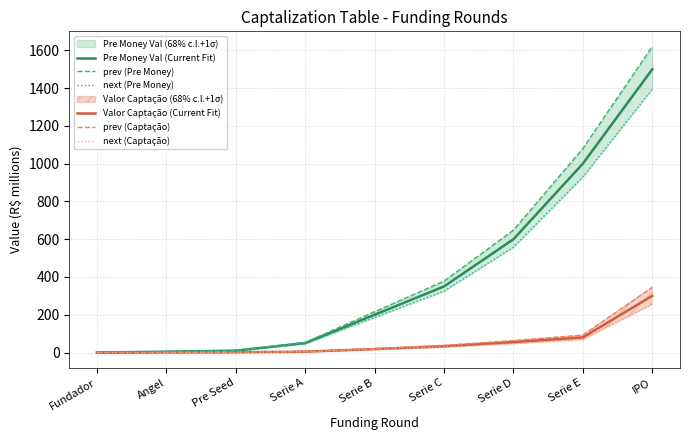

Does the chart display data point markers on the line(s)?

No